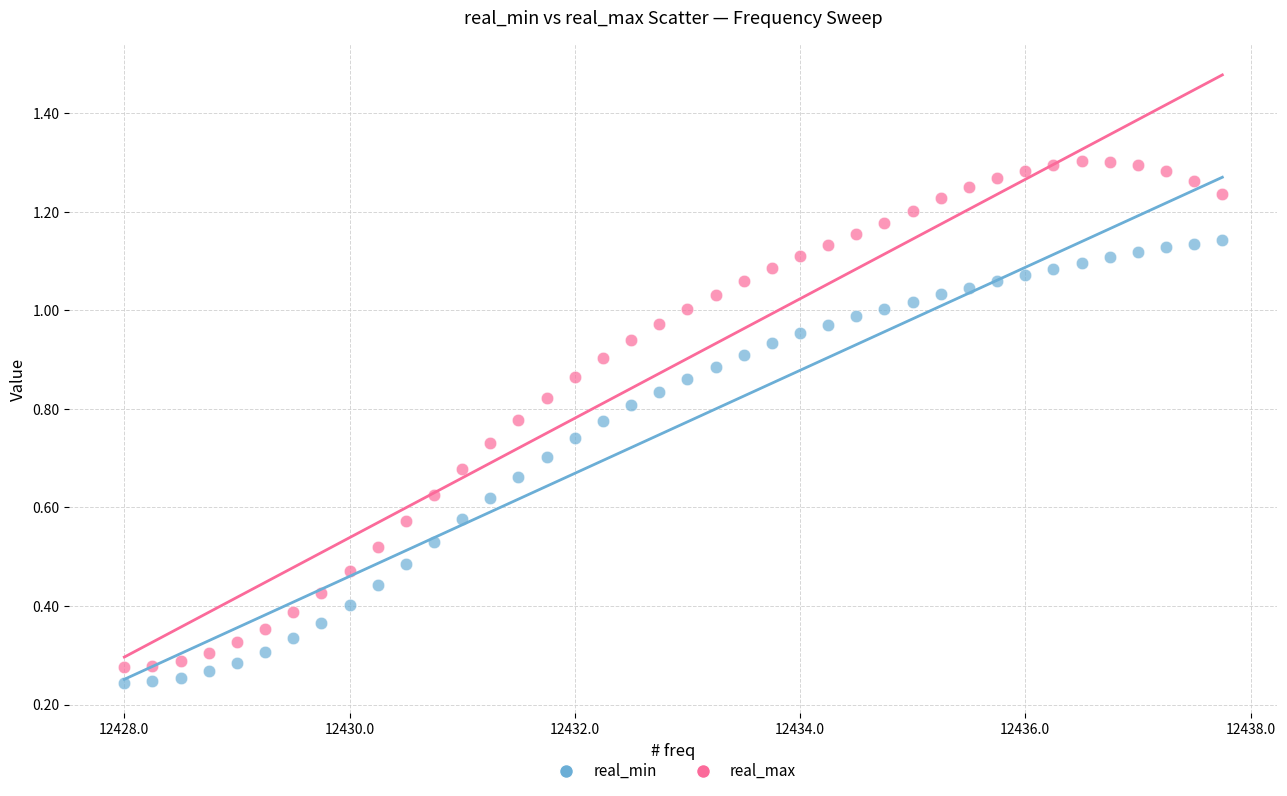

Across all data points, what is the range of X values (max minus min)?

9.8